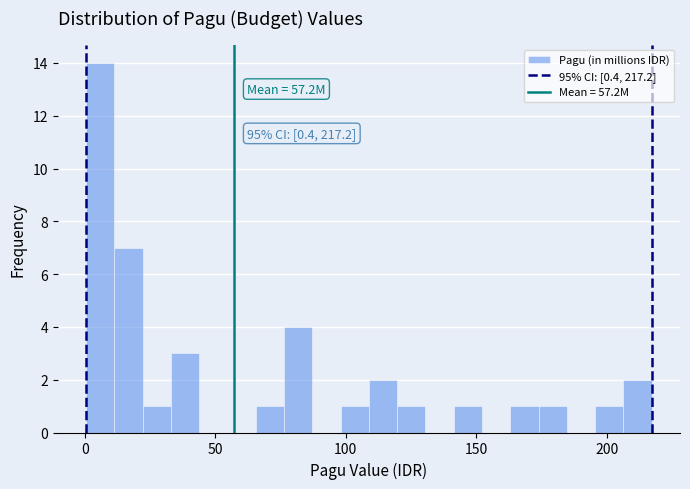

Read against the x-axis, roughly where is the centre of the tallest bar?

5